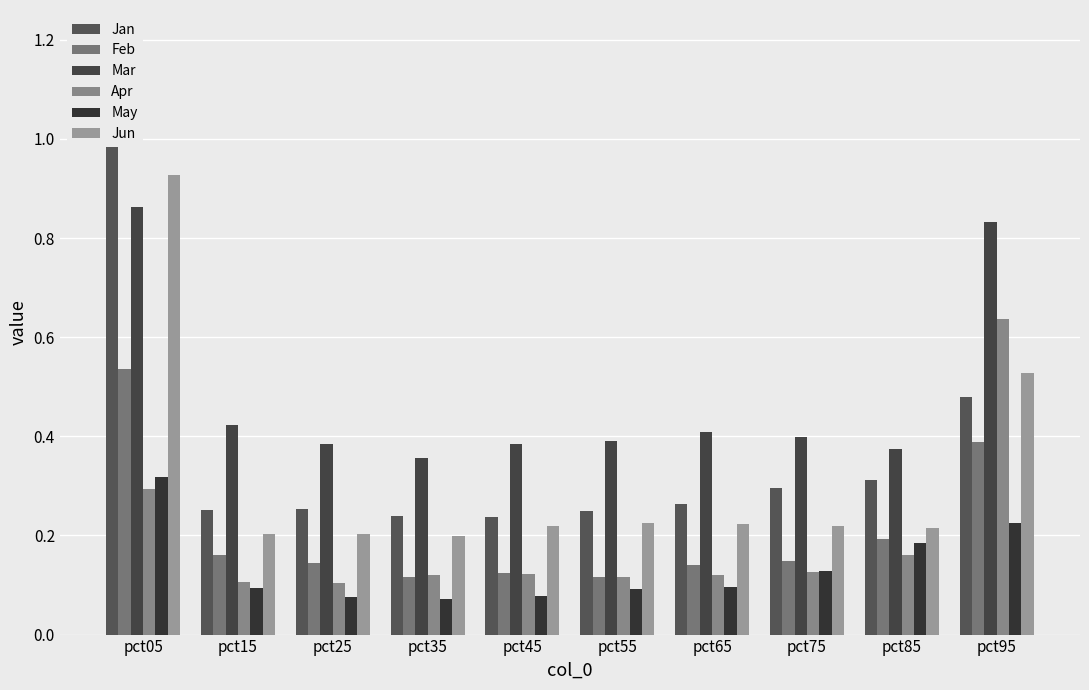

How many series are shown in this chart?

6